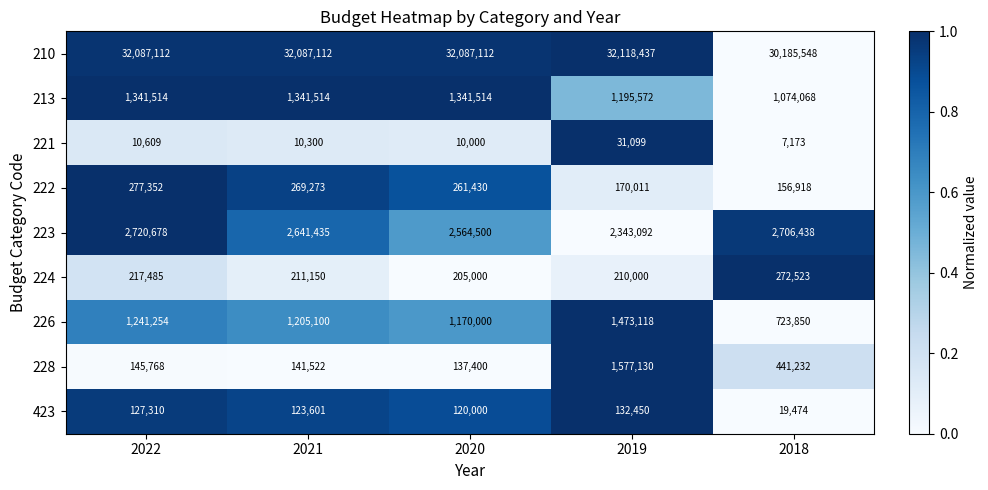

List the series in order of their peak value, highest first.

210, 223, 228, 226, 213, 222, 224, 423, 221